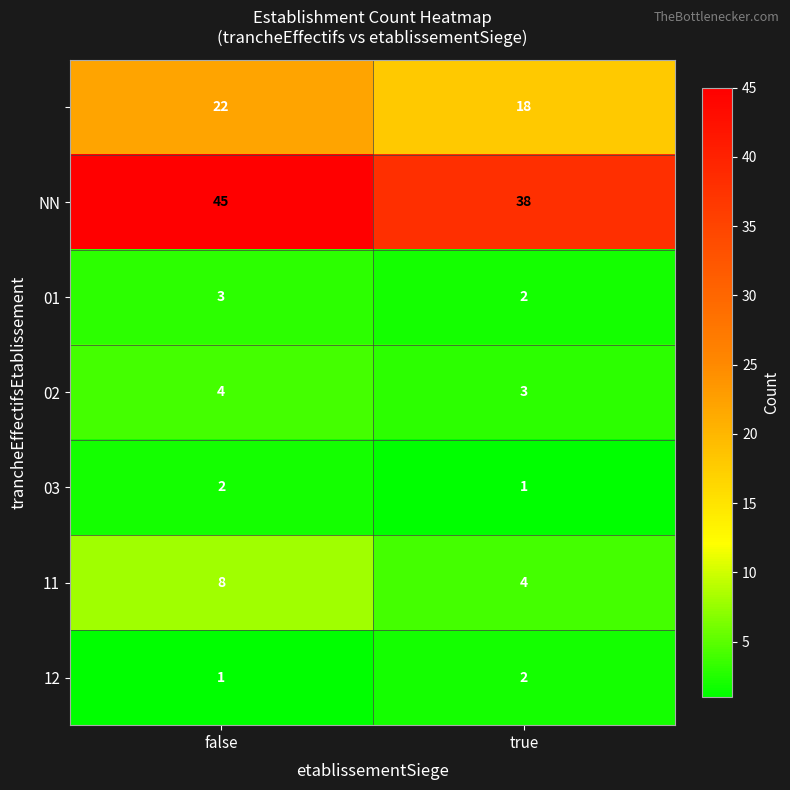

What is the difference between the highest and lowest values at false?

44